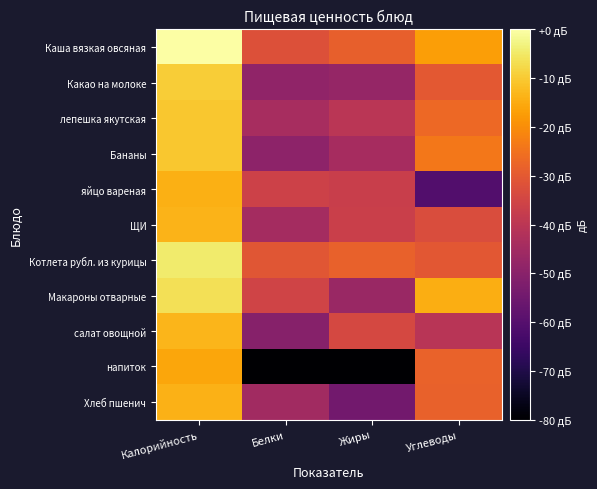

List the series in order of their peak value, lowest first.

напиток, яйцо вареная, Хлеб пшенич, ЩИ, салат овощной, Бананы, лепешка якутская, Какао на молоке, Макароны отварные, Котлета рубл. из курицы, Каша вязкая овсяная